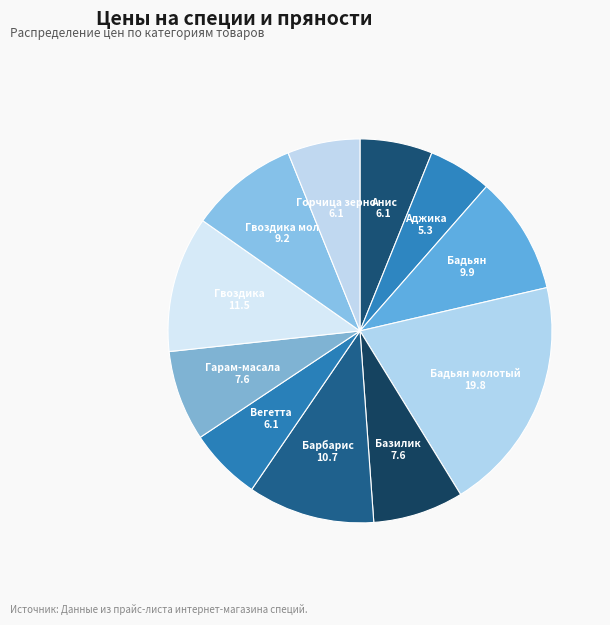

How many slices are in this pie chart?

11